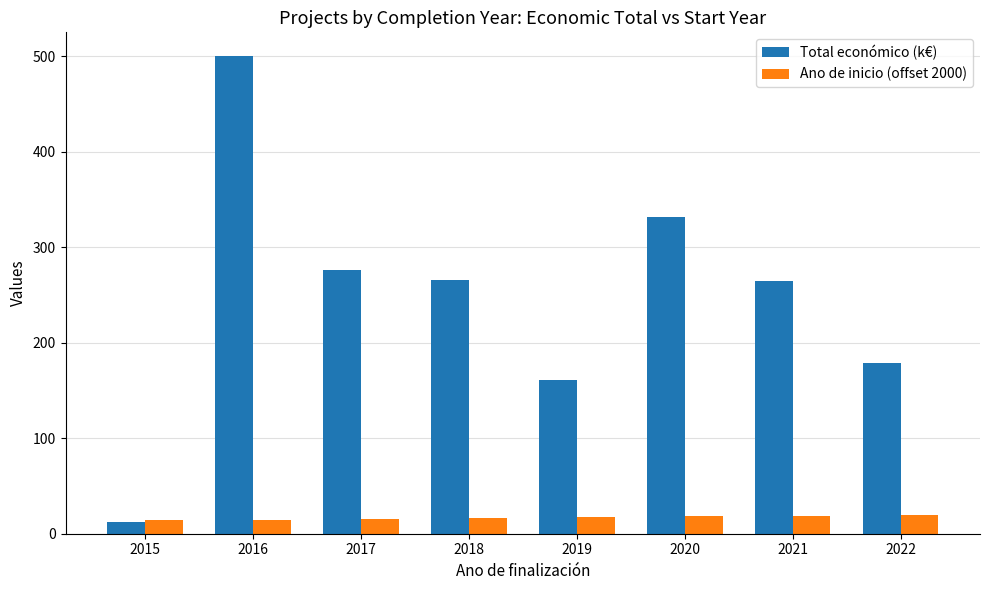

What is the spread (max minus min) of values at 2022?

159.3